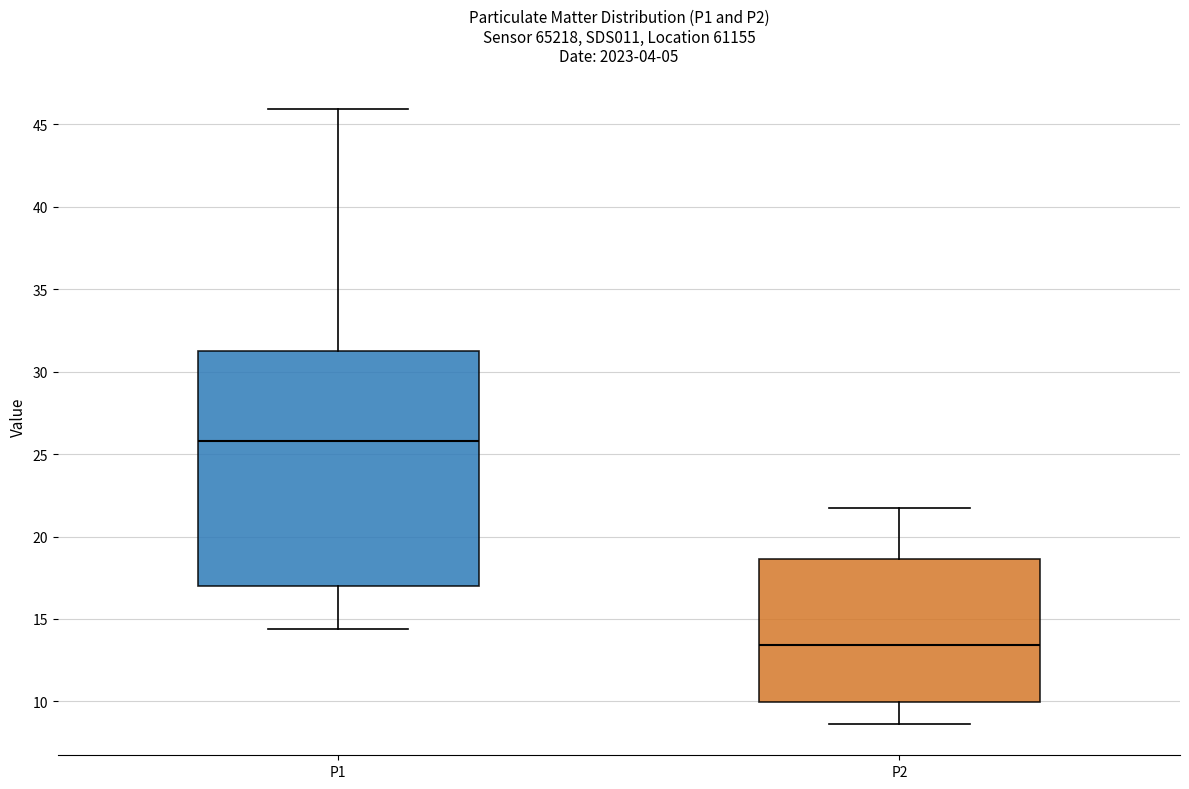

Comparing the boxes themselves (not the whiskers), which one is the tallest?

P1